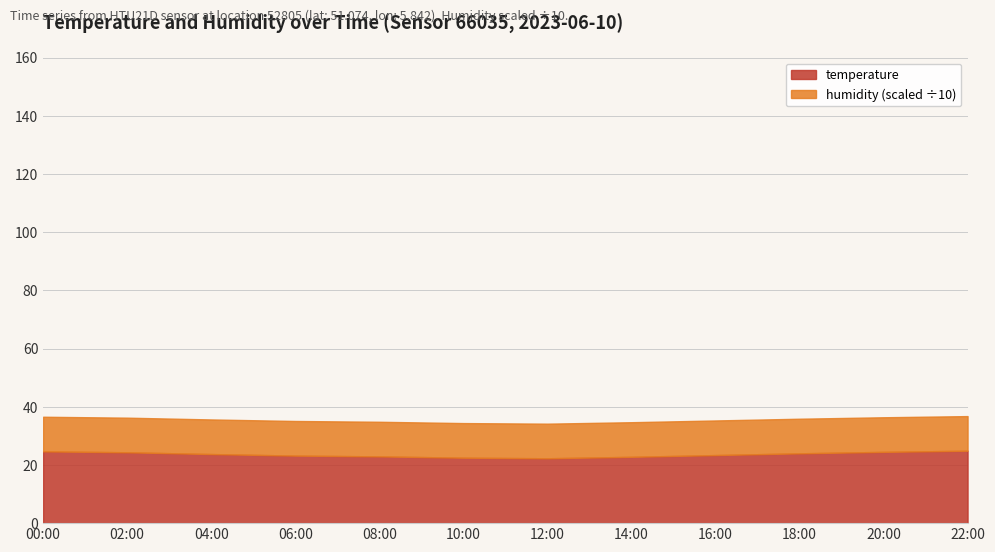

True or false: temperature and humidity intersect in this chart.

False